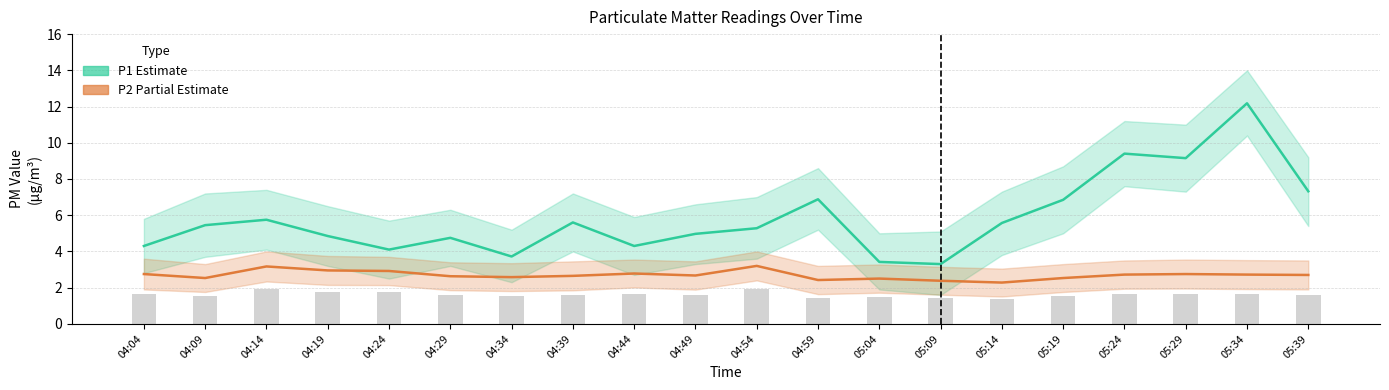

Reading left to right, what are all the values shown in this chart?

P1 (Estimate): 04:04=4.3	04:09=5.5	04:14=5.8	04:19=4.8	04:24=4.1	04:29=4.8	04:34=3.7	04:39=5.6	04:44=4.3	04:49=5.0	04:54=5.3	04:59=6.9	05:04=3.4	05:09=3.3	05:14=5.6	05:19=6.8	05:24=9.4	05:29=9.2	05:34=12.2	05:39=7.3
P2 (Partial Estimate): 04:04=2.8	04:09=2.5	04:14=3.2	04:19=3.0	04:24=2.9	04:29=2.6	04:34=2.6	04:39=2.6	04:44=2.8	04:49=2.7	04:54=3.2	04:59=2.4	05:04=2.5	05:09=2.4	05:14=2.3	05:19=2.5	05:24=2.7	05:29=2.8	05:34=2.7	05:39=2.7